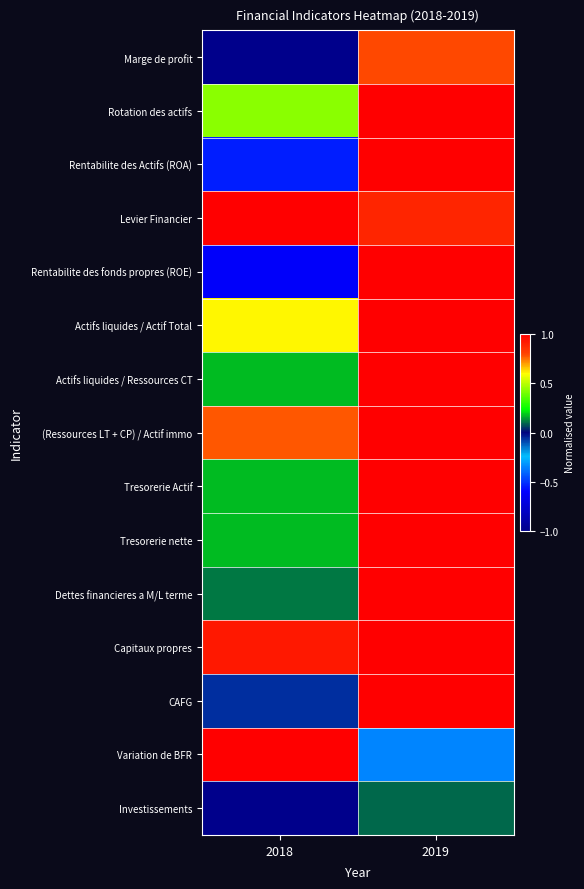

Reading right to left, what are all the values shown in this chart?

Marge de profit: 2019=0.8	2018=-1.0
Rotation des actifs: 2019=1.0	2018=0.4
Rentabilite des Actifs (ROA): 2019=1.0	2018=-0.5
Levier Financier: 2019=0.9	2018=1.0
Rentabilite des fonds propres (ROE): 2019=1.0	2018=-0.6
Actifs liquides / Actif Total: 2019=1.0	2018=0.6
Actifs liquides / Ressources CT: 2019=1.0	2018=0.2
(Ressources LT + CP) / Actif immo: 2019=1.0	2018=0.8
Tresorerie Actif: 2019=1.0	2018=0.2
Tresorerie nette: 2019=1.0	2018=0.2
Dettes financieres a M/L terme: 2019=1.0	2018=0.1
Capitaux propres: 2019=1.0	2018=0.9
CAFG: 2019=1.0	2018=-0.1
Variation de BFR: 2019=-0.4	2018=1.0
Investissements: 2019=0.1	2018=-1.0